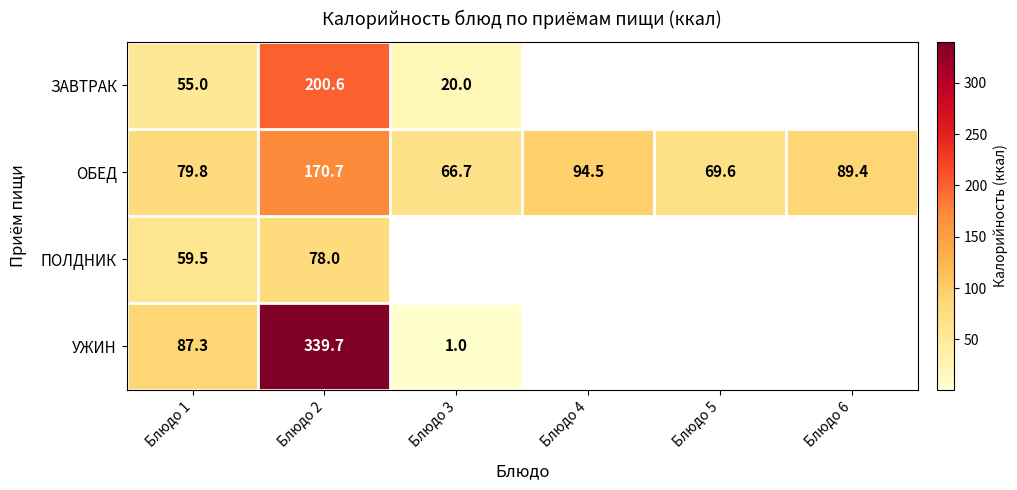

Which label corresponds to the largest value in the chart?

Блюдо 2